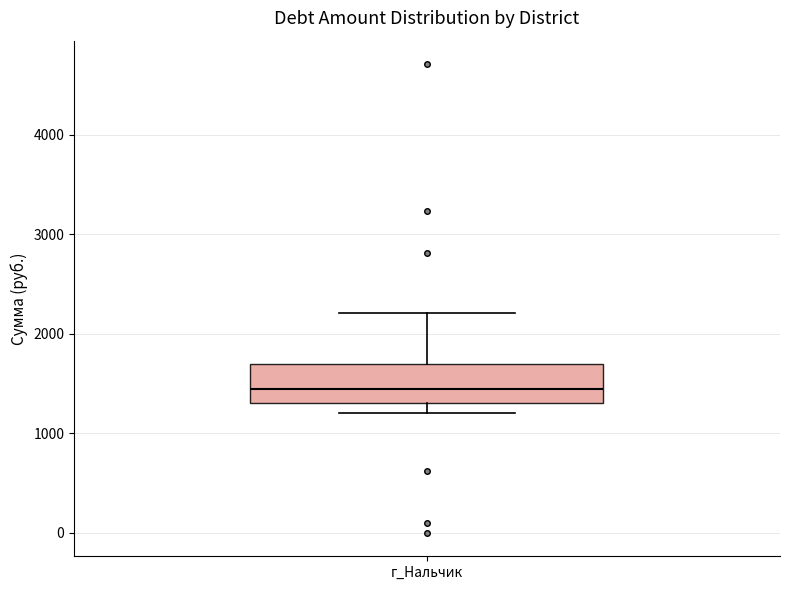

Where does the median line of the box for г_Нальчик sit on the y-axis? The values are not printed on the chart, so give them approximately, as read against the axis.

1400